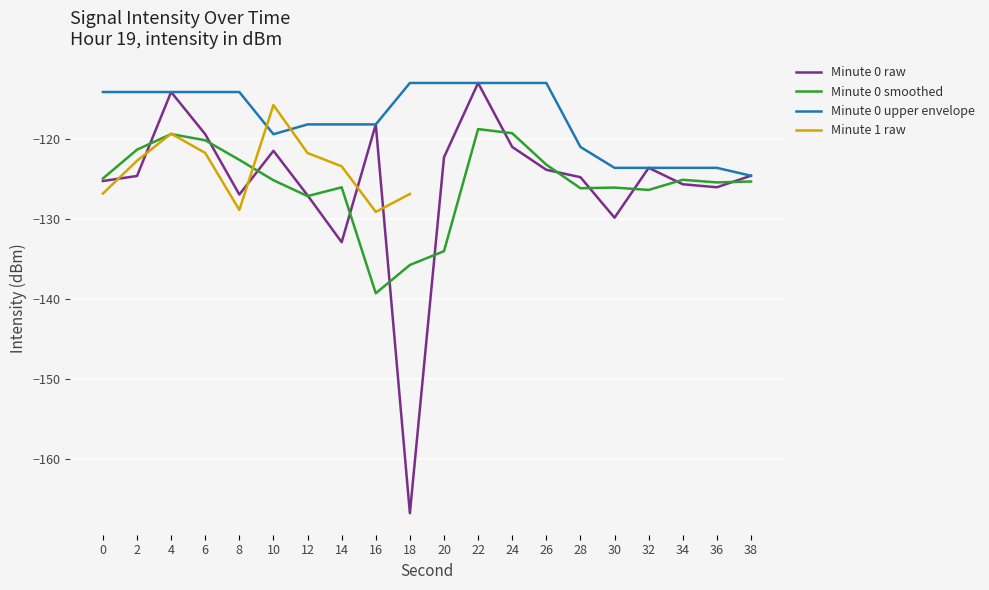

How many categories are shown in the chart?

20